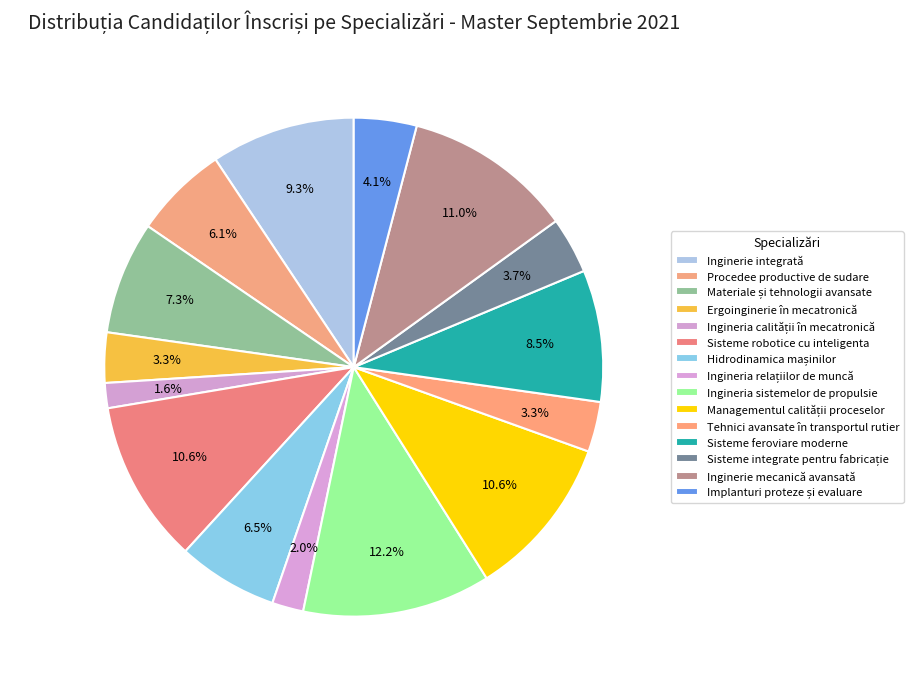

True or false: Ingineria sistemelor de propulsie accounts for 25% of the total.

False